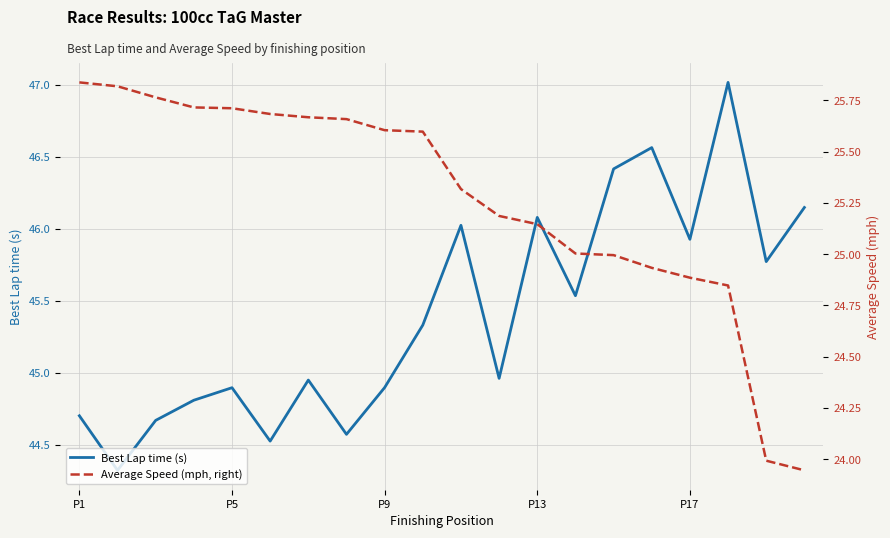

True or false: Best Lap time (s) has a value of 44.7 at P1.

True